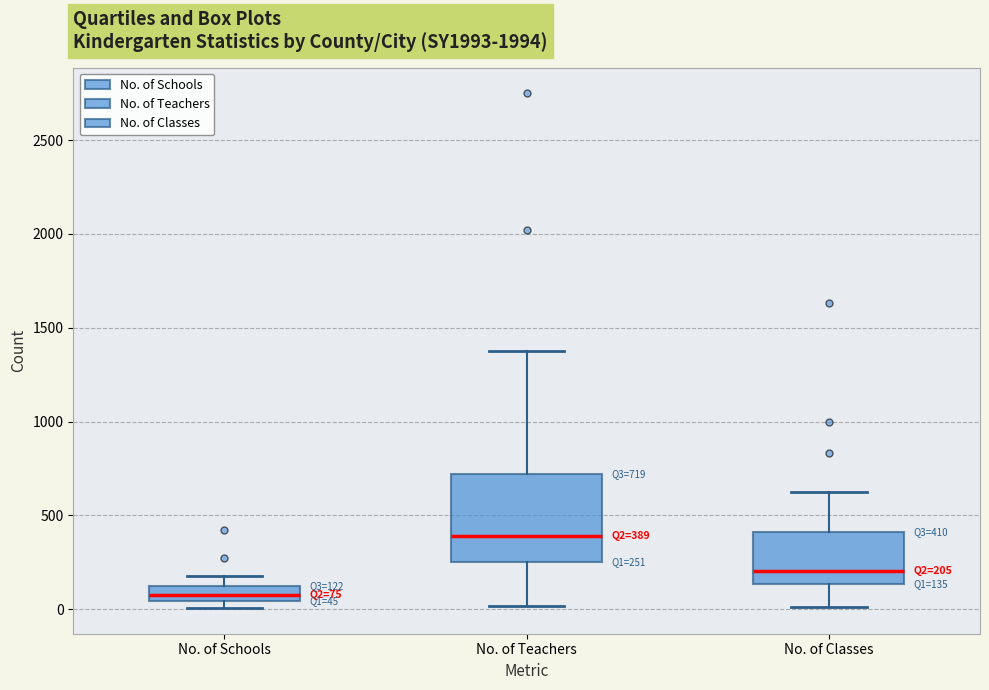

Comparing the boxes themselves (not the whiskers), which one is the tallest?

No. of Teachers